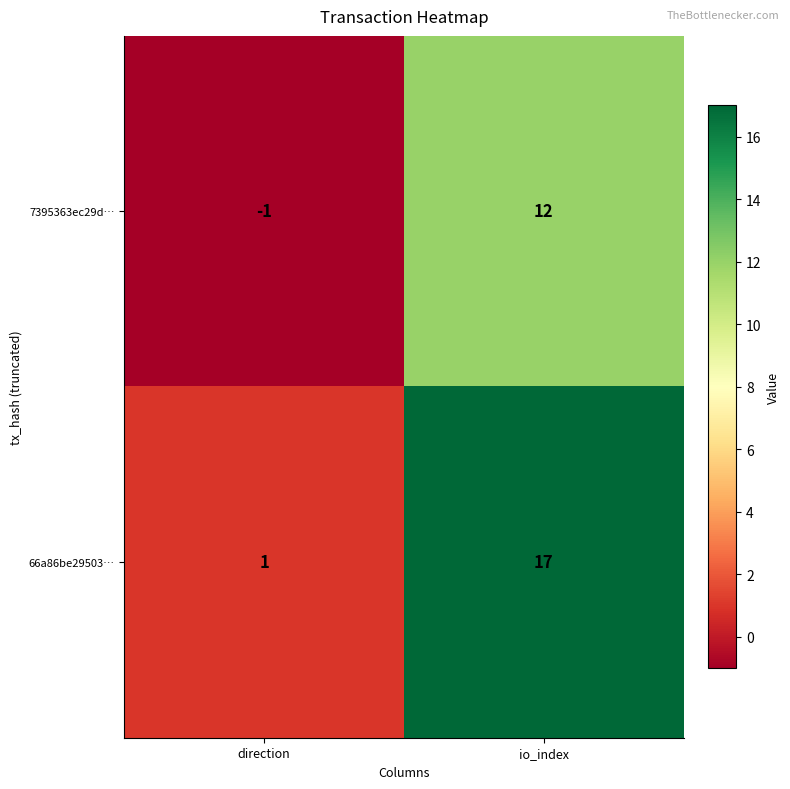

How many data points does each series have?

2